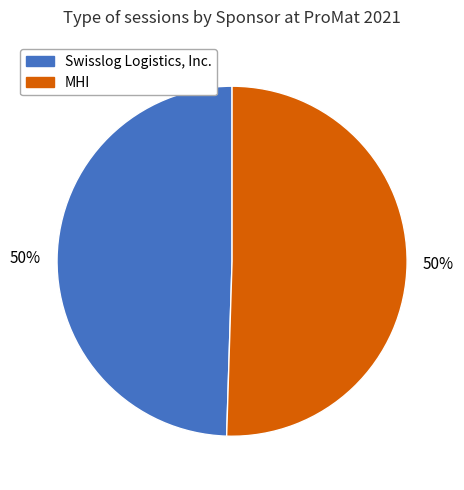

Is it true that Swisslog Logistics, Inc. is 58% of the pie?

False